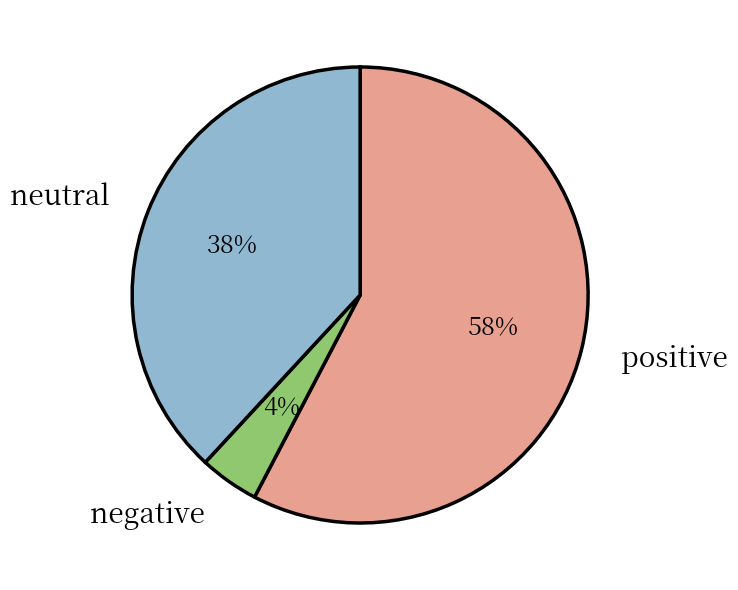

Do positive and negative together represent more than half of the pie?

Yes